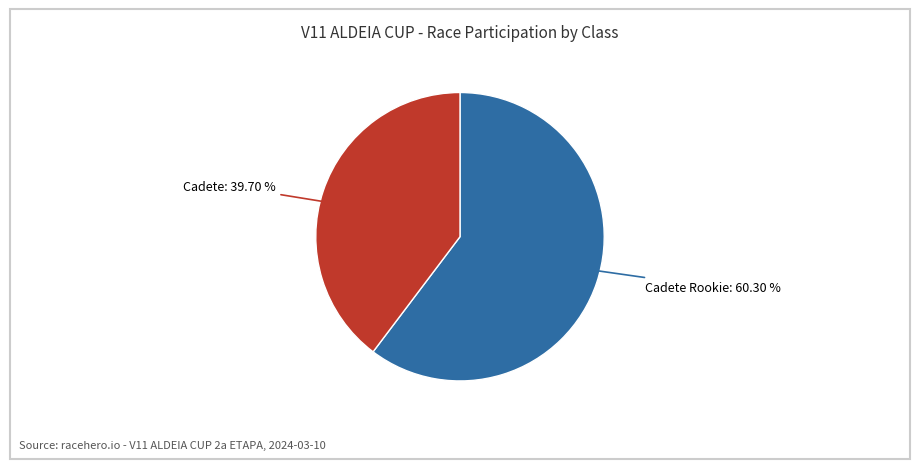

Does Cadete Rookie represent more than half of the total?

Yes